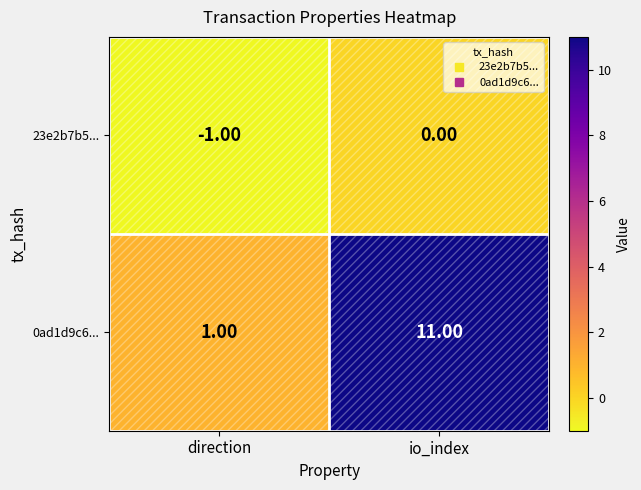

What is the difference between the maximum and minimum values in the 0ad1d9c6... series?

10